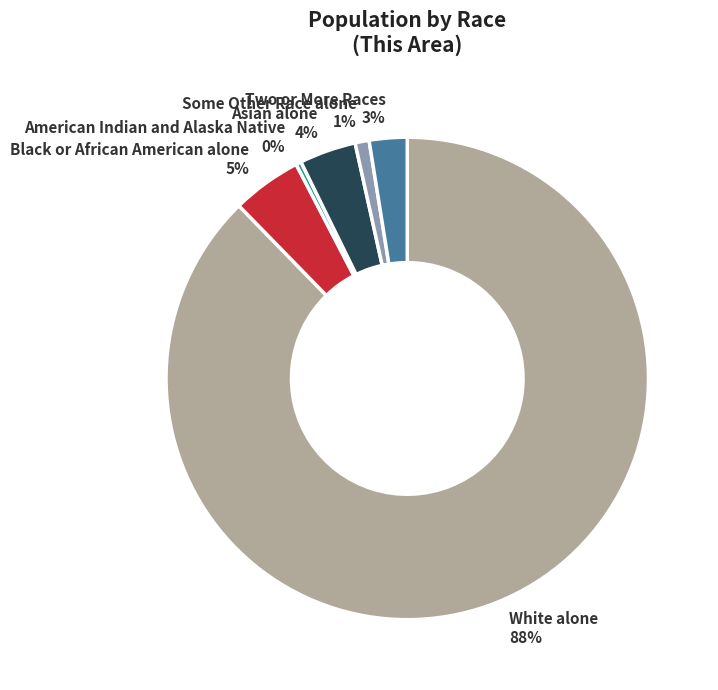

What is the largest slice in the pie chart?

White alone